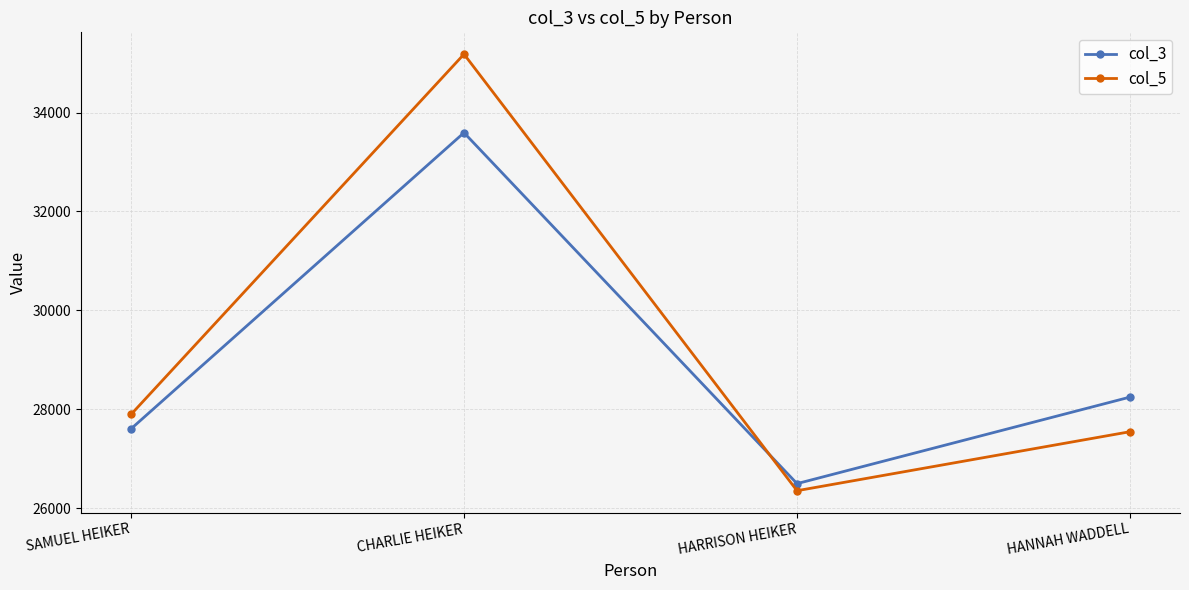

Reading left to right, what are all the values shown in this chart?

col_3: 27604	33592	26497	28247
col_5: 27895	35180	26354	27547